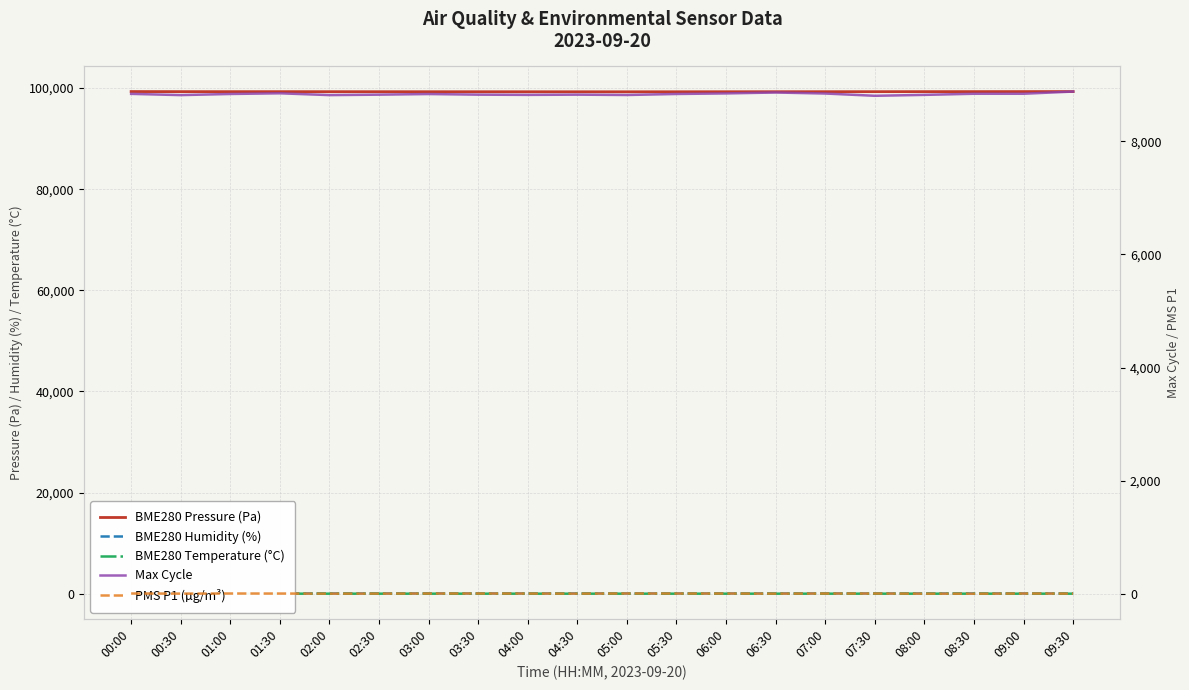

Which series has the widest spread of values?

Max Cycle